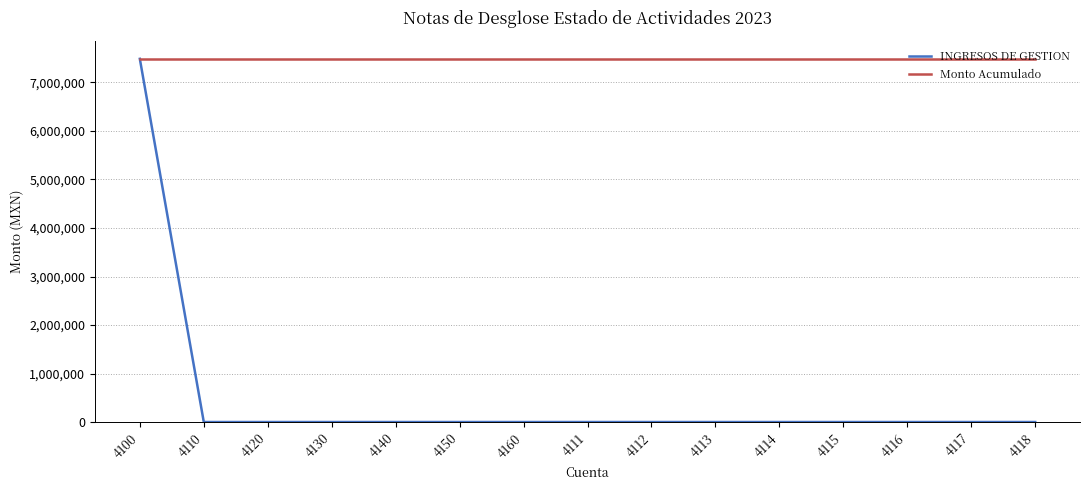

What are all the series names shown in the legend?

INGRESOS DE GESTION, Monto Acumulado